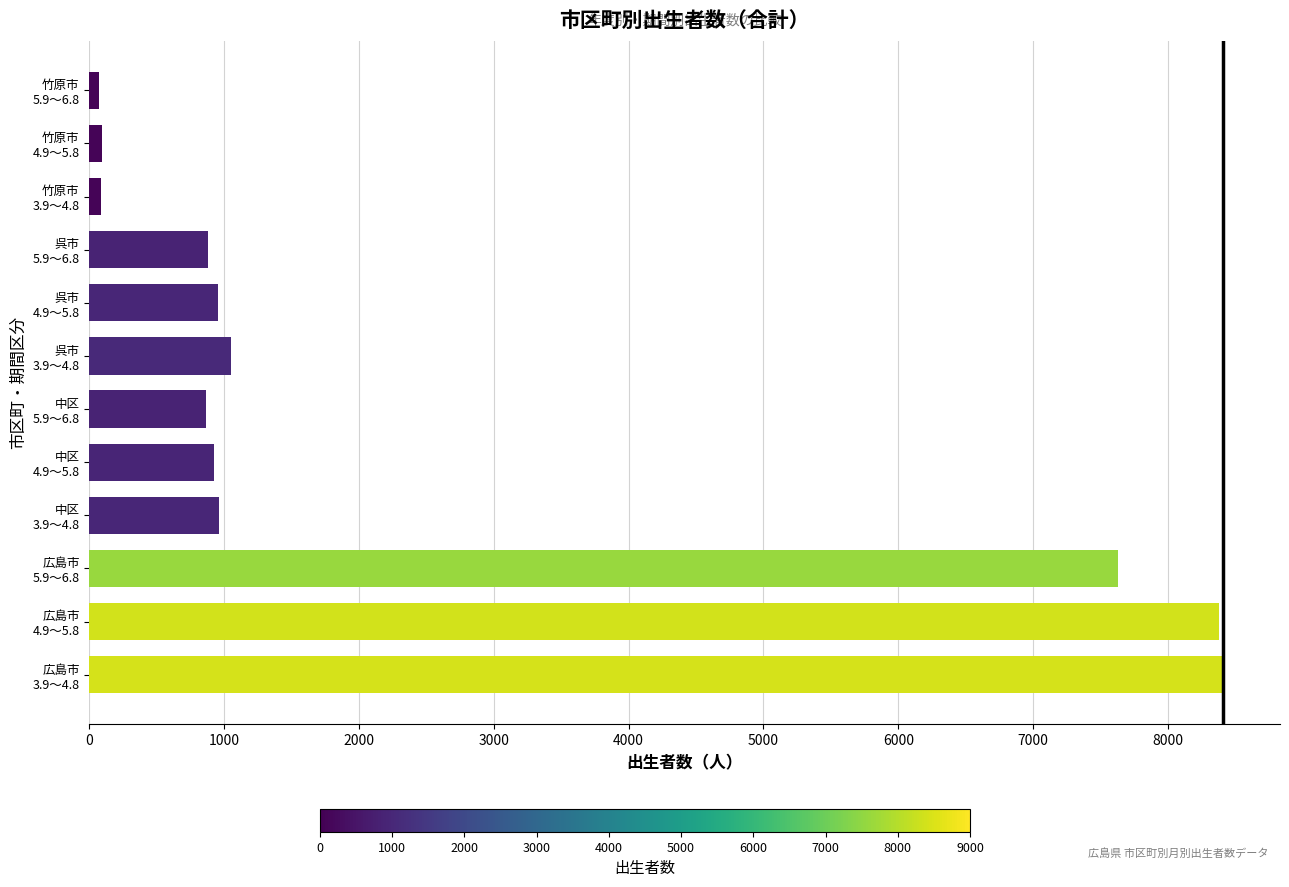

What is the difference between the maximum and minimum values?

8338